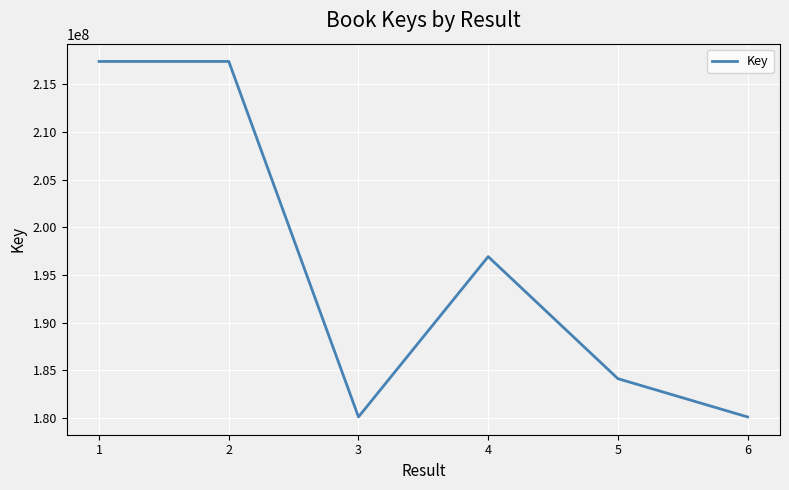

Count the number of data series in this chart.

1